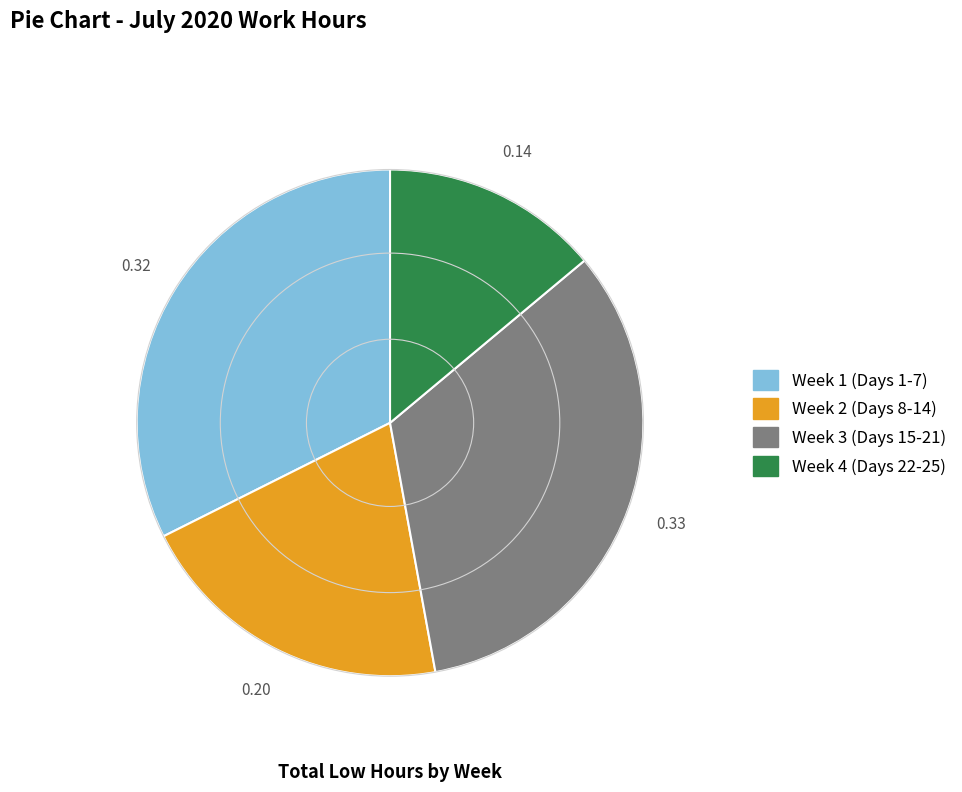

Is there any slice that represents more than half of the pie?

No